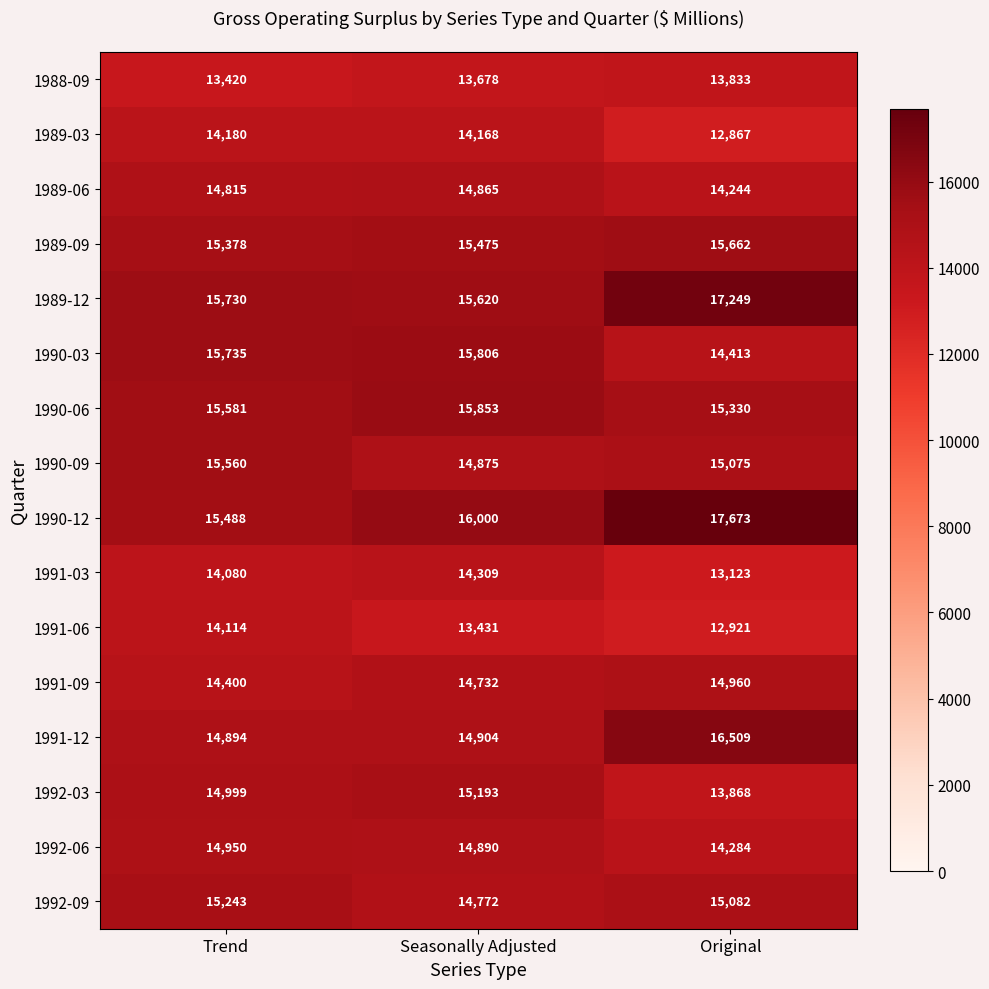

At Trend, list the series in order from largest to smallest.

1990-03, 1989-12, 1990-06, 1990-09, 1990-12, 1989-09, 1992-09, 1992-03, 1992-06, 1991-12, 1989-06, 1991-09, 1989-03, 1991-06, 1991-03, 1988-09